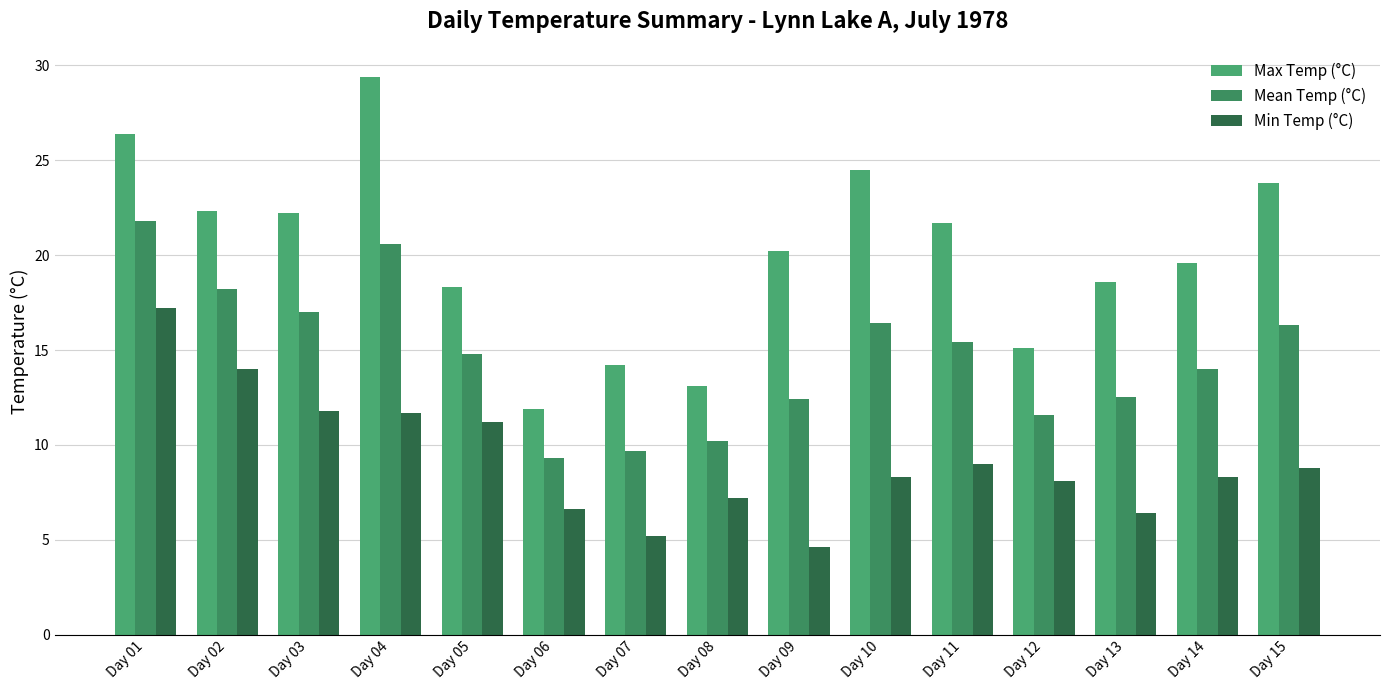

What is the spread (max minus min) of values at Day 01?

9.2